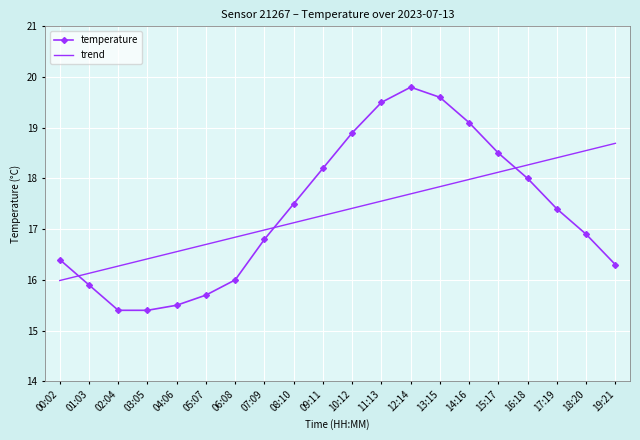

Reading left to right, list all the values displayed in this chart.

temperature: 16.4	15.9	15.4	15.4	15.5	15.7	16.0	16.8	17.5	18.2	18.9	19.5	19.8	19.6	19.1	18.5	18.0	17.4	16.9	16.3
trend: 16.0	16.1	16.3	16.4	16.6	16.7	16.8	17.0	17.1	17.3	17.4	17.6	17.7	17.8	18.0	18.1	18.3	18.4	18.6	18.7